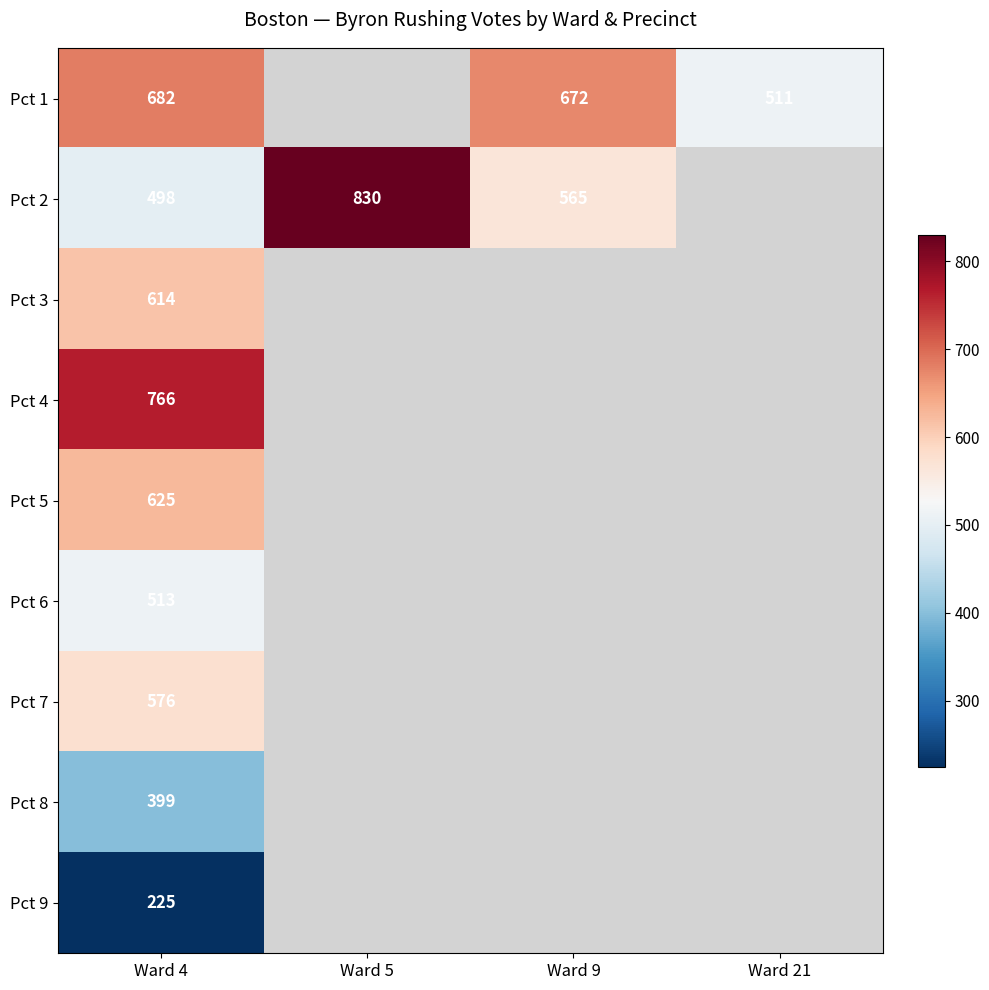

How many categories are shown in the chart?

4